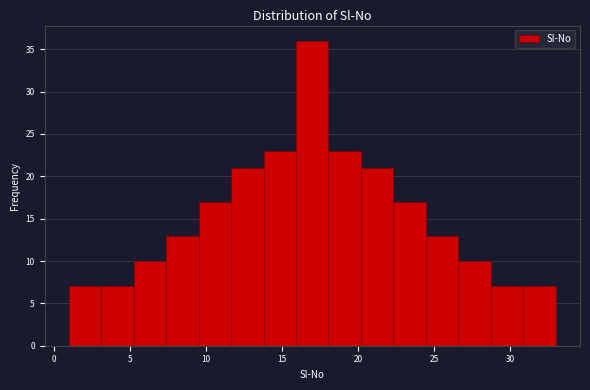

Reading left to right, list every bar in this chart as the range it spans on the x-axis followed by its height. Neither the bar edges nor the heights are printed on the chart, so give them approximately, as read against the axes.

1.0 to 3.0: 7
3.0 to 5.5: 7
5.5 to 7.5: 10
7.5 to 9.5: 13
9.5 to 11.5: 17
11.5 to 14.0: 21
14.0 to 16.0: 23
16.0 to 18.0: 36
18.0 to 20.0: 23
20.0 to 22.5: 21
22.5 to 24.5: 17
24.5 to 26.5: 13
26.5 to 28.5: 10
28.5 to 31.0: 7
31.0 to 33.0: 7